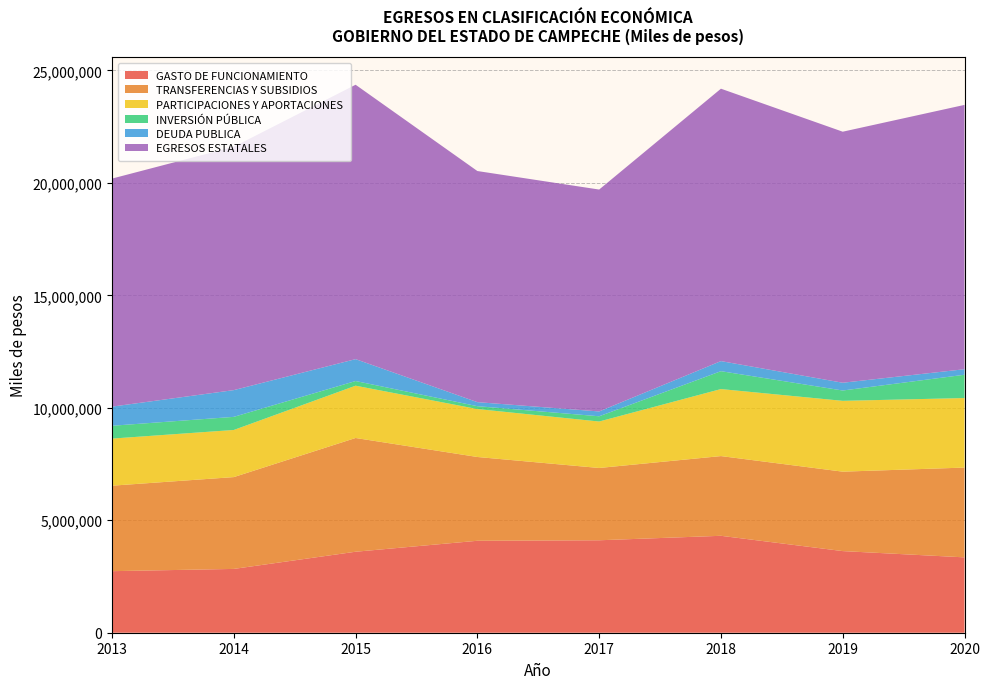

Reading left to right, what are all the values shown in this chart?

GASTO DE FUNCIONAMIENTO: 2013=2736366	2014=2836626	2015=3600342	2016=4087626	2017=4109960	2018=4308807	2019=3628799	2020=3350232
TRANSFERENCIAS Y SUBSIDIOS: 2013=3800255	2014=4082025	2015=5056606	2016=3724770	2017=3213955	2018=3543867	2019=3531564	2020=3991345
PARTICIPACIONES Y APORTACIONES: 2013=2093615	2014=2095057	2015=2324790	2016=2131379	2017=2065462	2018=2979359	2019=3148352	2020=3091410
INVERSIÓN PÚBLICA: 2013=569920	2014=582615	2015=207331	2016=127468	2017=232923	2018=794844	2019=459045	2020=1035313
DEUDA PUBLICA: 2013=851079	2014=1189102	2015=973553	2016=179210	2017=214653	2018=448311	2019=345344	2020=246653
EGRESOS ESTATALES: 2013=10137448	2014=10819509	2015=12198261	2016=10274522	2017=9864517	2018=12109730	2019=11160029	2020=11750006